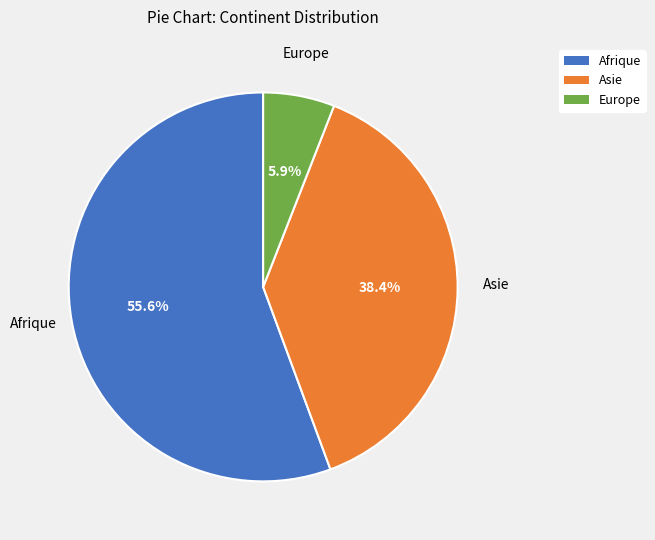

What is the ratio of the value at Europe to the value at Asie?

0.2